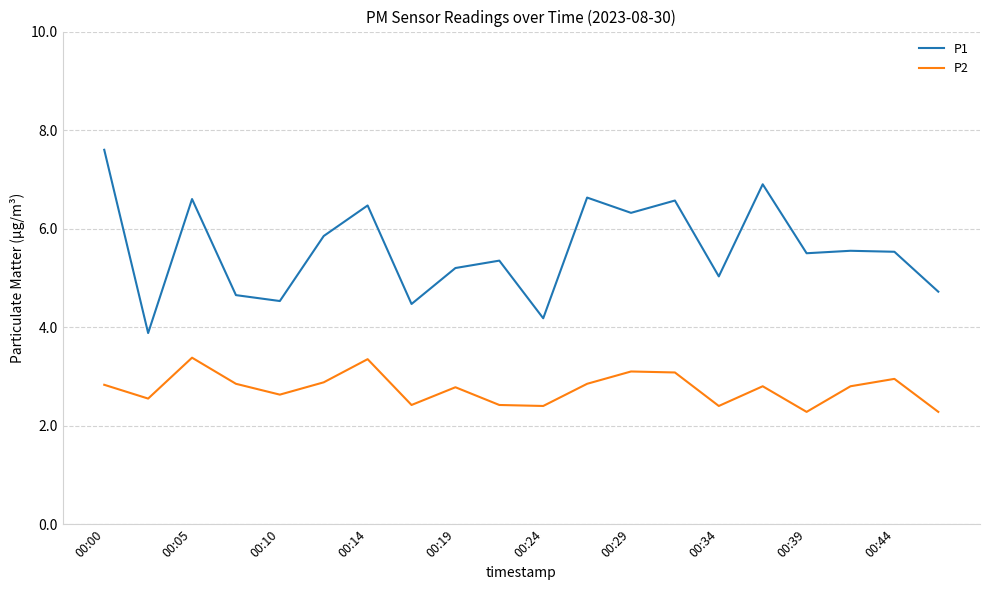

Is this an area chart (filled region under the line)?

No